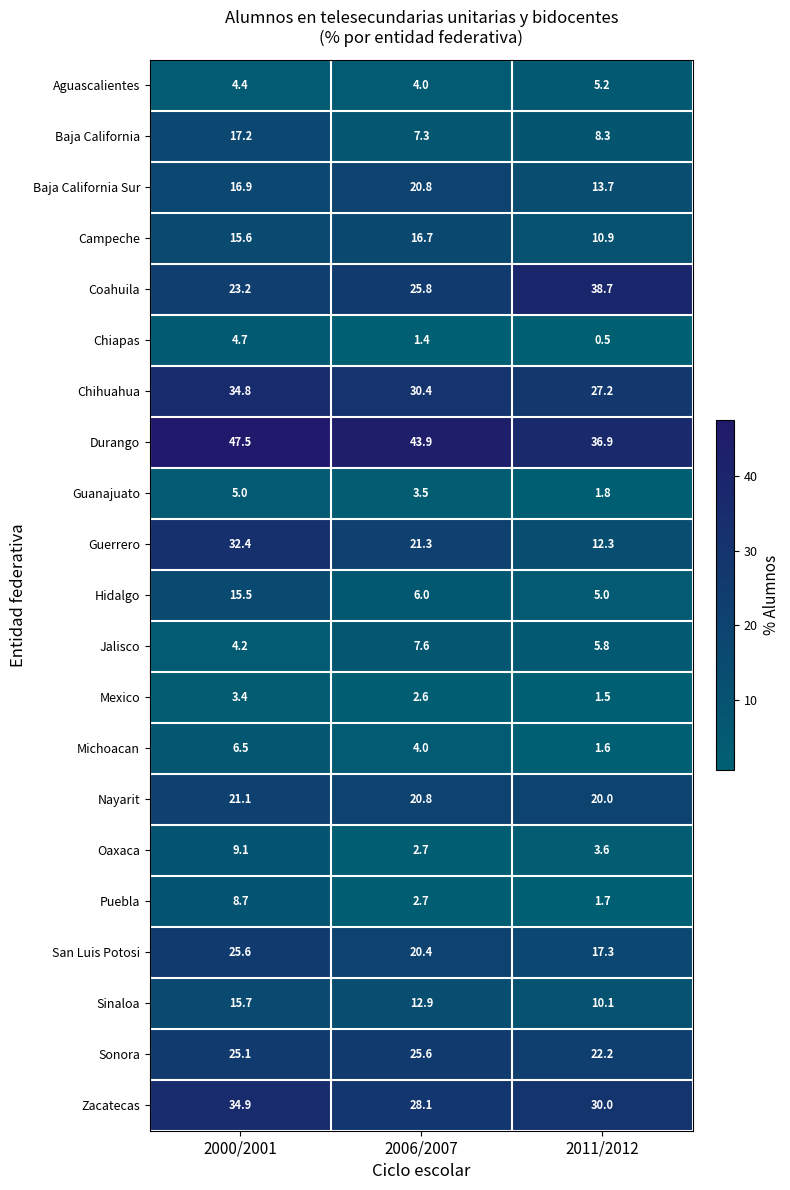

At which category is the sum across all series the highest?

2000/2001